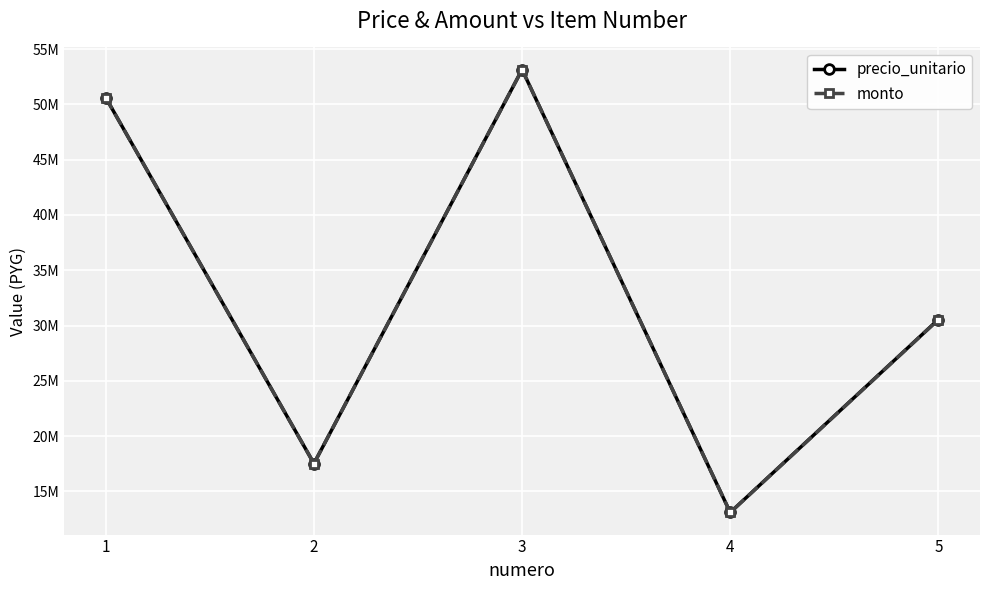

What is the difference between the maximum and second lowest values in the precio_unitario series?

35622000